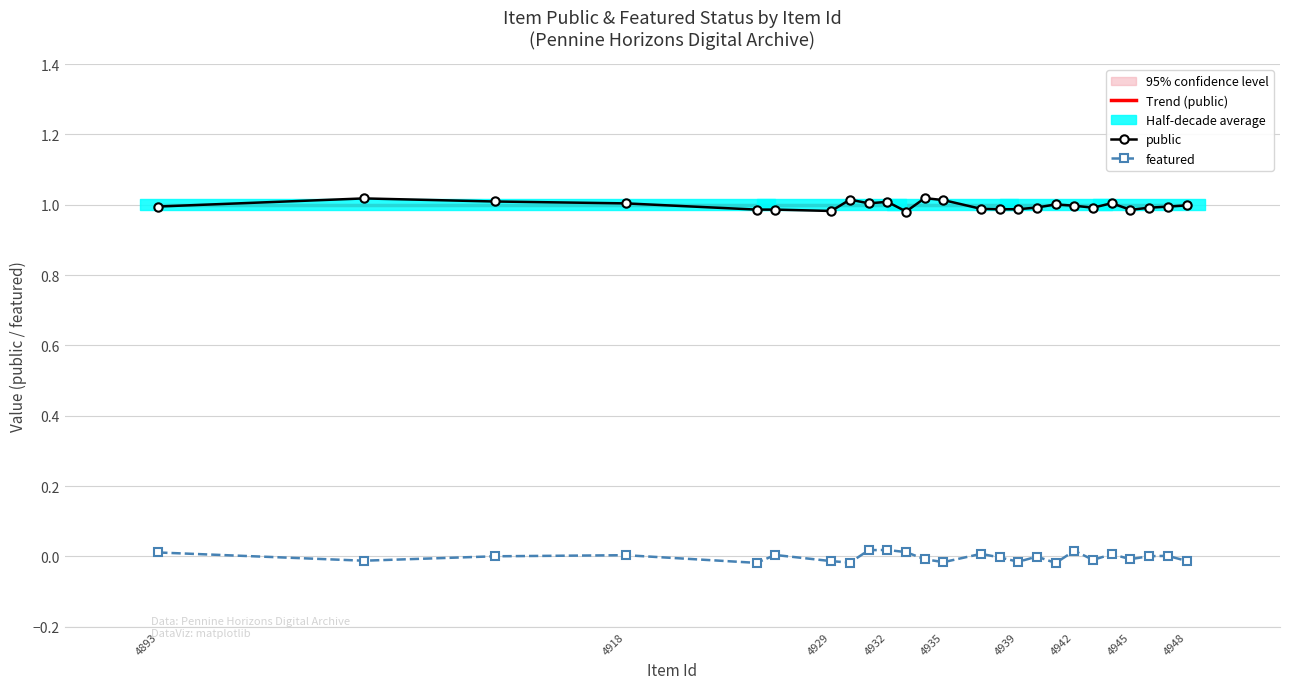

Between which two adjacent categories do Trend (public) and public first intersect?

4893 and 4918